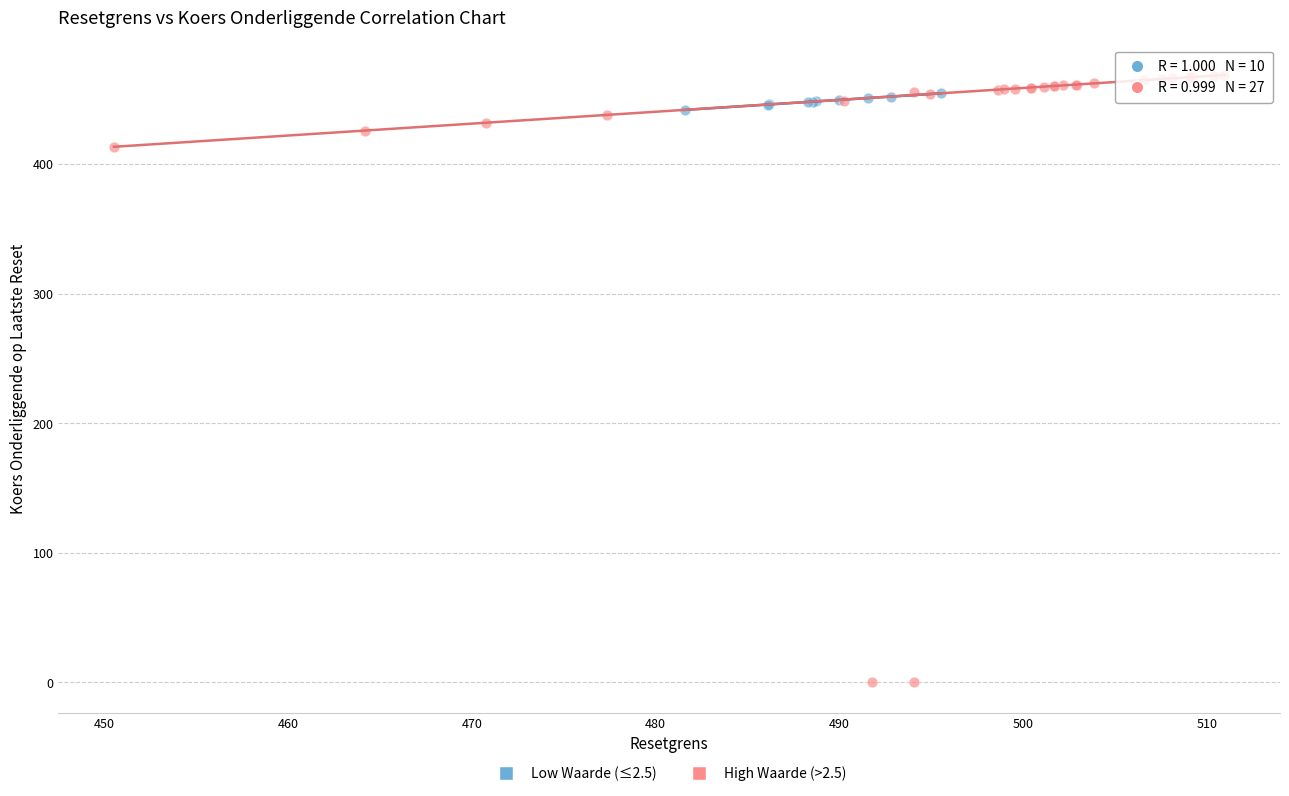

Which series reaches the minimum Y coordinate?

High Waarde (>2.5)